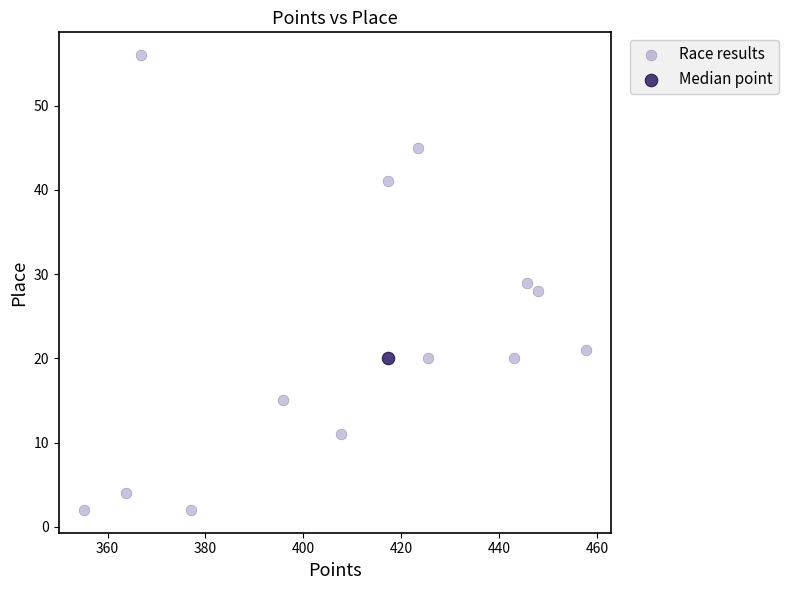

What are all the series names shown in the legend?

Race results, Median point